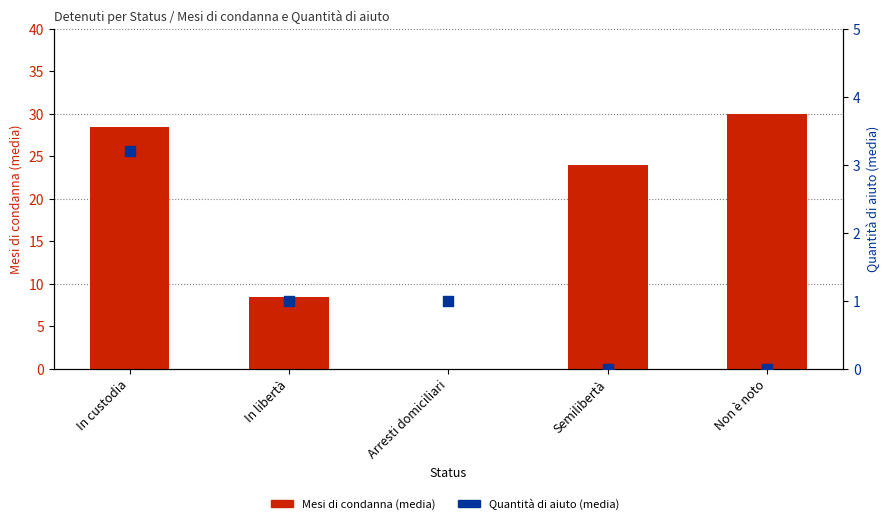

Which series reaches the maximum Y coordinate?

Mesi di condanna (media)